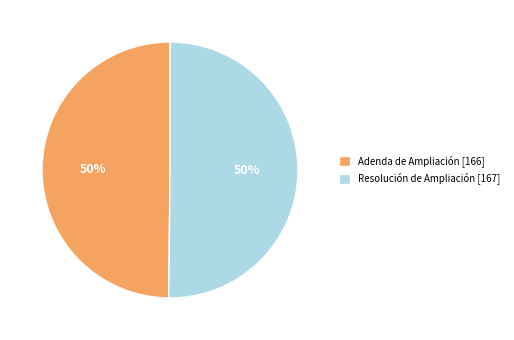

What is the ratio of the value at Adenda de Ampliación [166] to the value at Resolución de Ampliación [167]?

1.0